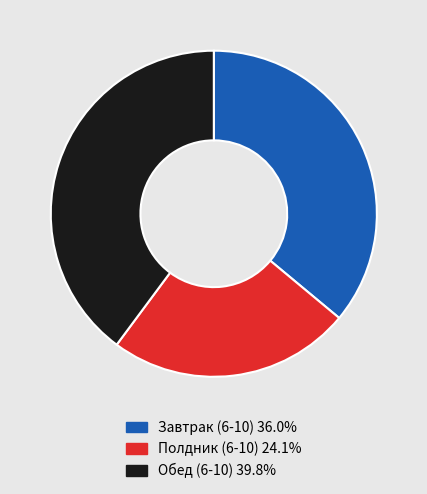

Is there any slice that represents more than half of the pie?

No